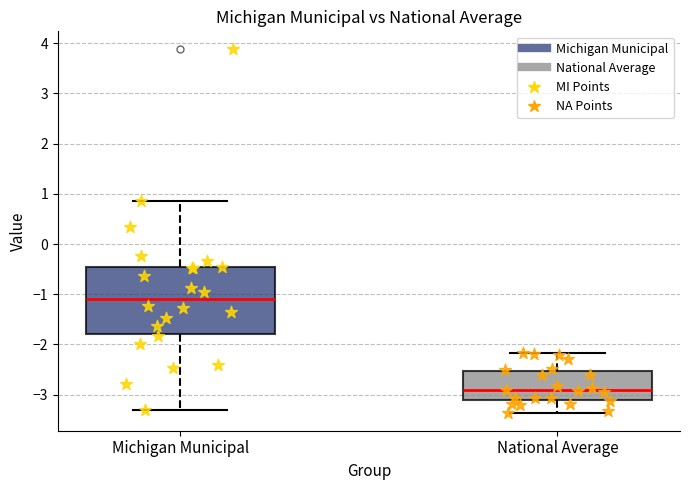

Reading left to right, read every box against the y-axis: the position of its median line, the range the box covers, and the ends of its whiskers. The values are not printed on the chart, so give them approximately, as read against the axis.

Michigan Municipal: median -1.1, box -1.8 to -0.5, whiskers -3.3 to 0.9
National Average: median -2.9, box -3.1 to -2.5, whiskers -3.4 to -2.2